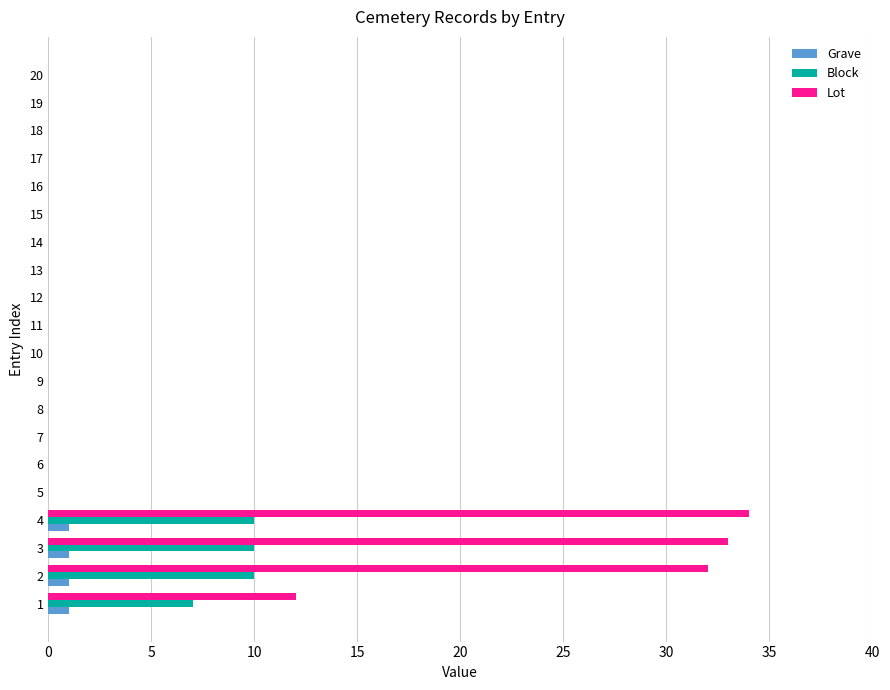

Which series has the largest total across all categories?

Lot